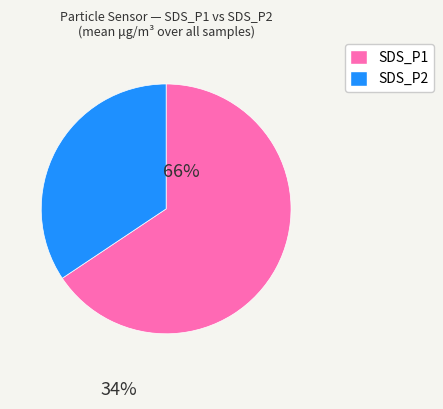

Which category has the biggest portion of the pie?

SDS_P1